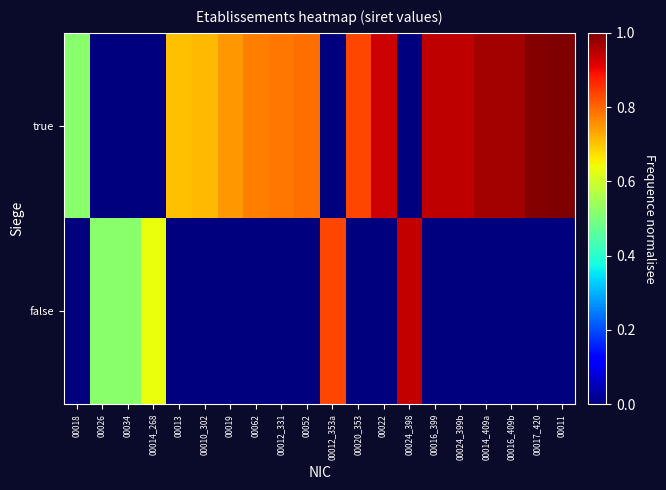

Between 00034 and 00024_398, which series saw the biggest shift?

false